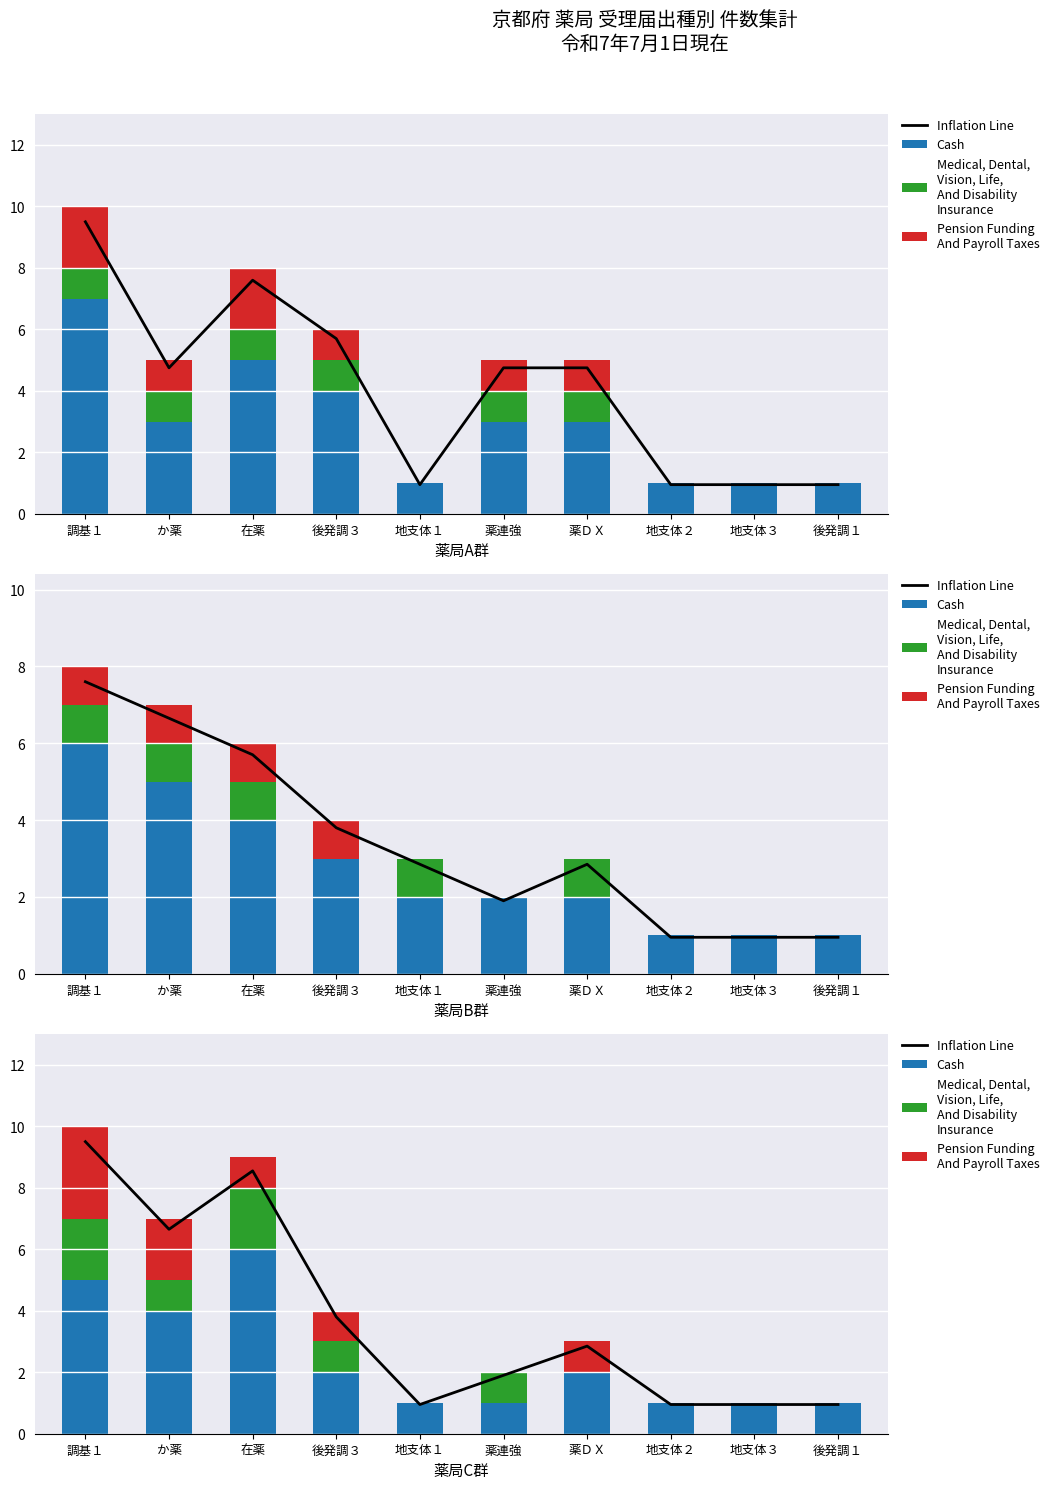

What is the label of the 5th bar from the left?

地支体１